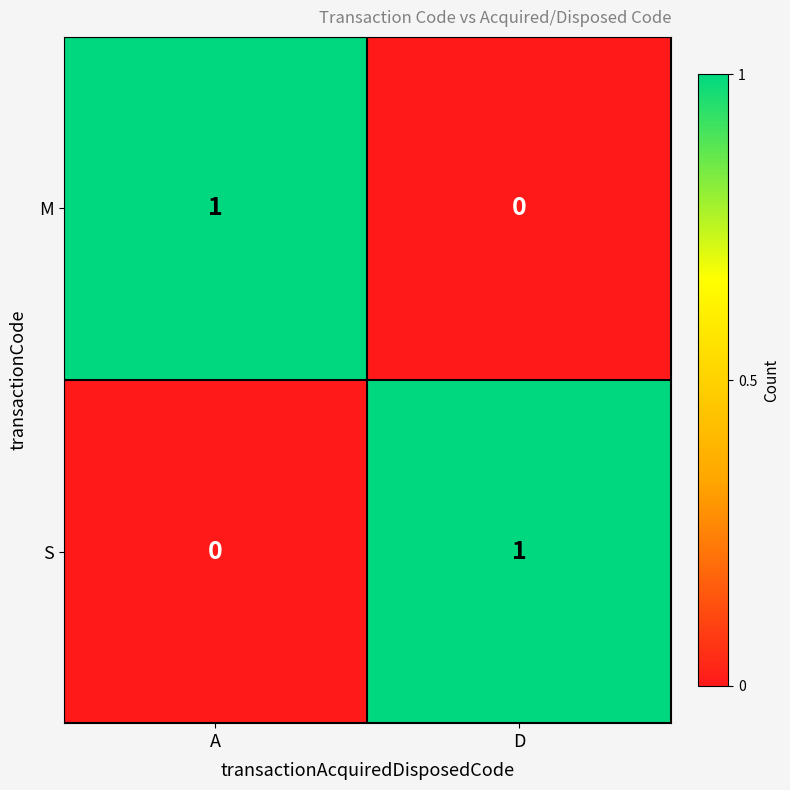

At which label does S reach its minimum?

A